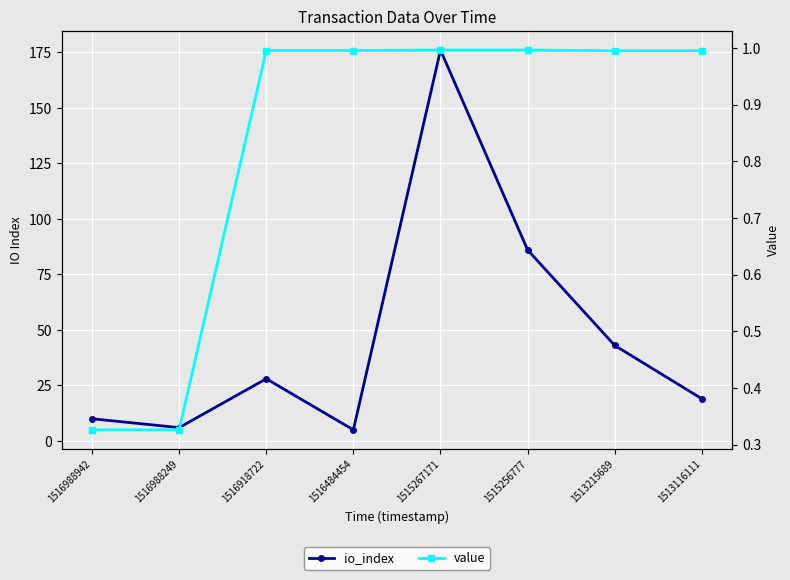

Which category has the lowest value in the io_index series?

1516484454